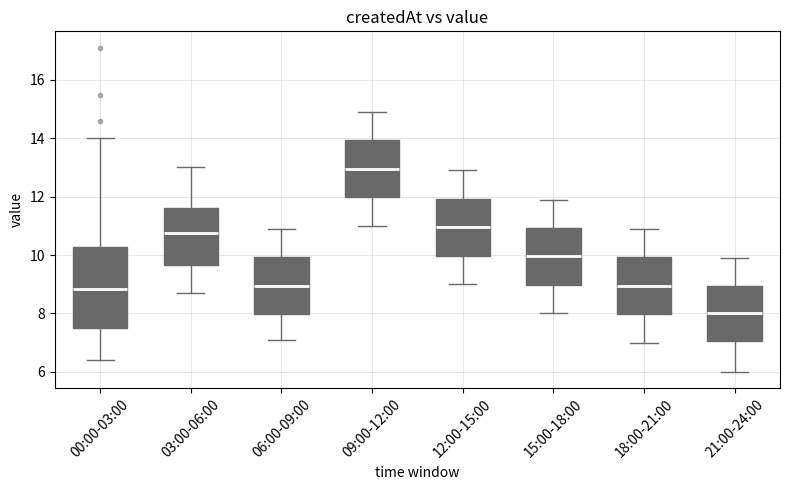

Reading left to right, transcribe this box plot: for each box, give where its median line is, the range the box spans, and where its two whiskers end, as read against the y-axis. The values are not printed on the chart, so give them approximately, as read against the axis.

00:00-03:00: median 8.8, box 7.4 to 10.2, whiskers 6.4 to 14.0
03:00-06:00: median 10.8, box 9.6 to 11.6, whiskers 8.8 to 13.0
06:00-09:00: median 9.0, box 8.0 to 10.0, whiskers 7.2 to 11.0
09:00-12:00: median 13.0, box 12.0 to 14.0, whiskers 11.0 to 15.0
12:00-15:00: median 11.0, box 10.0 to 12.0, whiskers 9.0 to 13.0
15:00-18:00: median 10.0, box 9.0 to 11.0, whiskers 8.0 to 12.0
18:00-21:00: median 9.0, box 8.0 to 10.0, whiskers 7.0 to 11.0
21:00-24:00: median 8.0, box 7.0 to 9.0, whiskers 6.0 to 10.0